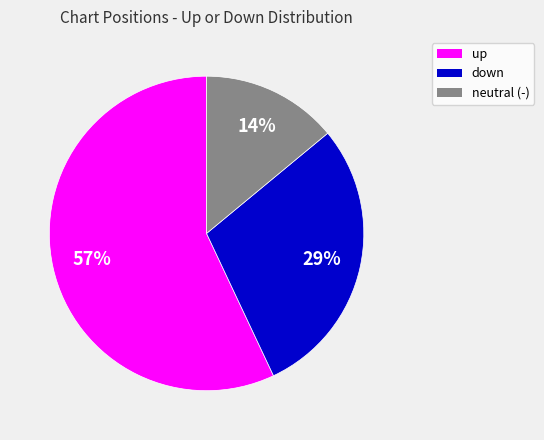

Does any single category account for the majority?

Yes